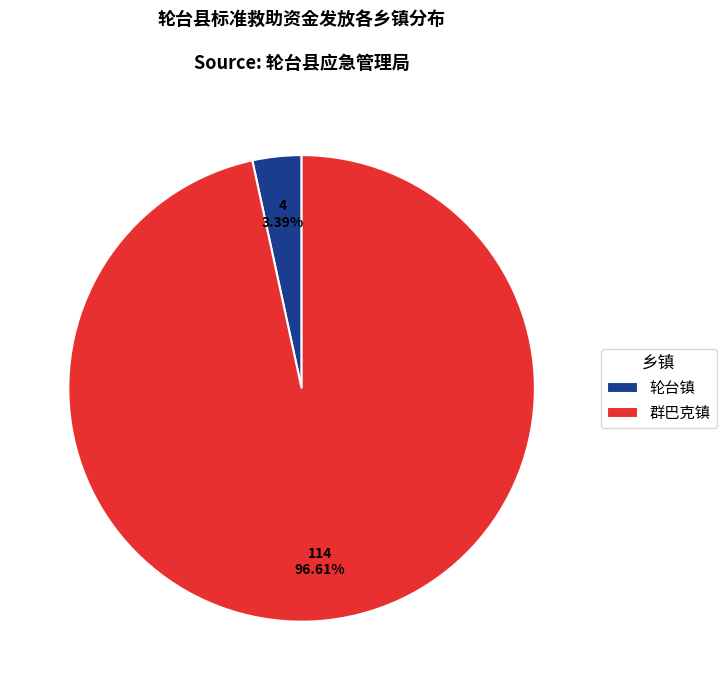

Combined, do 轮台镇 and 群巴克镇 account for over 50%?

Yes